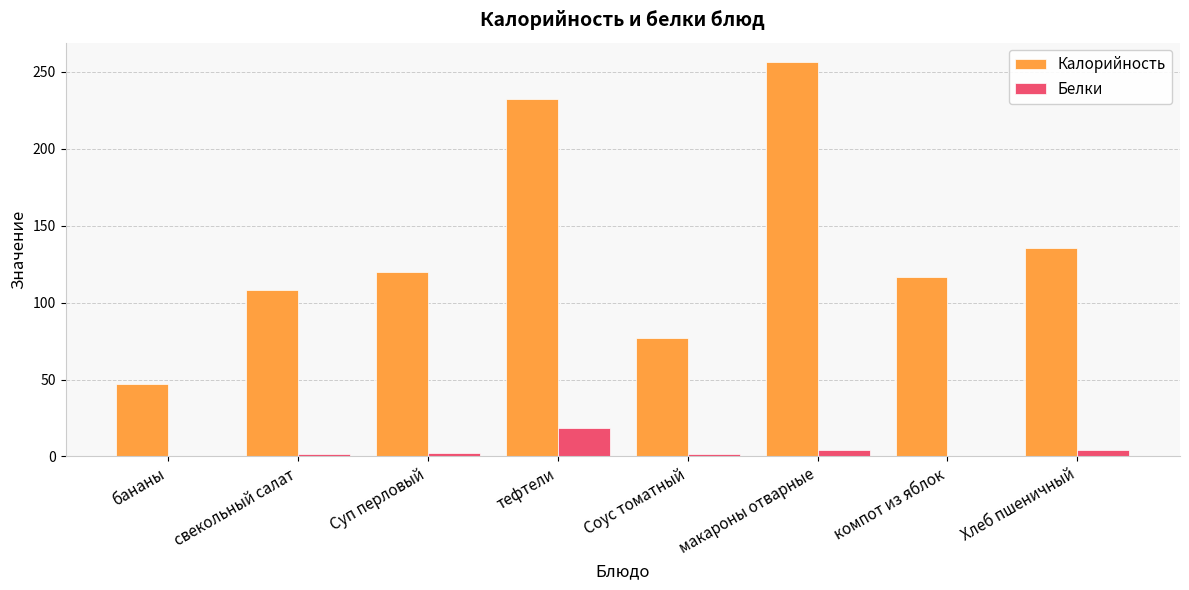

At which label is Калорийность closest to 151?

Хлеб пшеничный